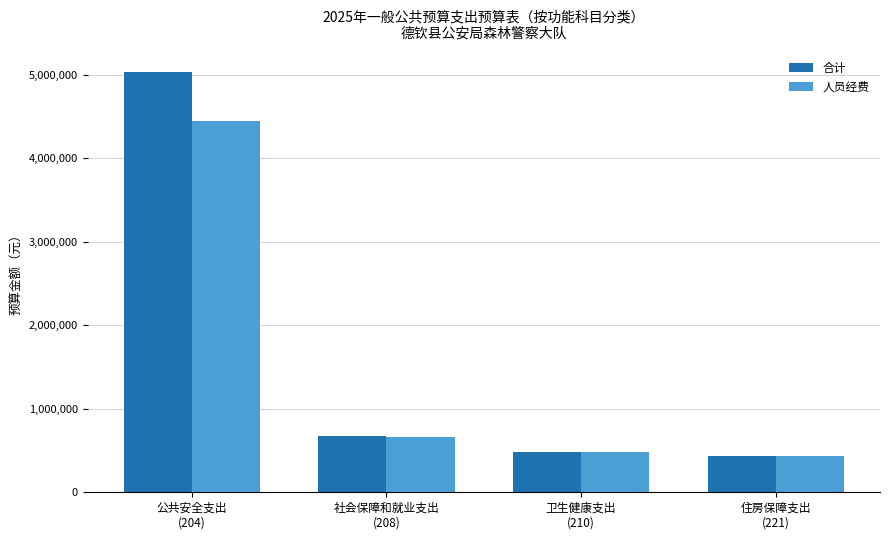

List the series in order of their peak value, highest first.

合计, 人员经费